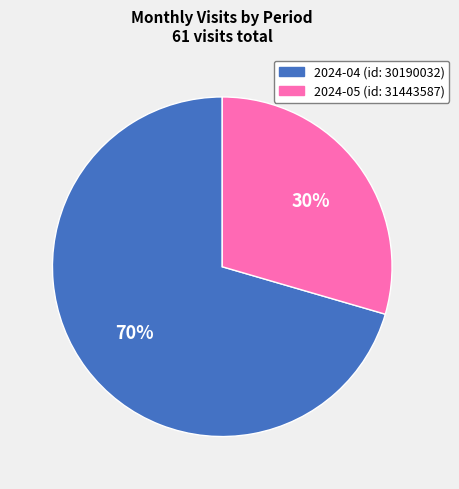

What percentage is the 2024-04 (id: 30190032) slice, to the nearest percent?

70%